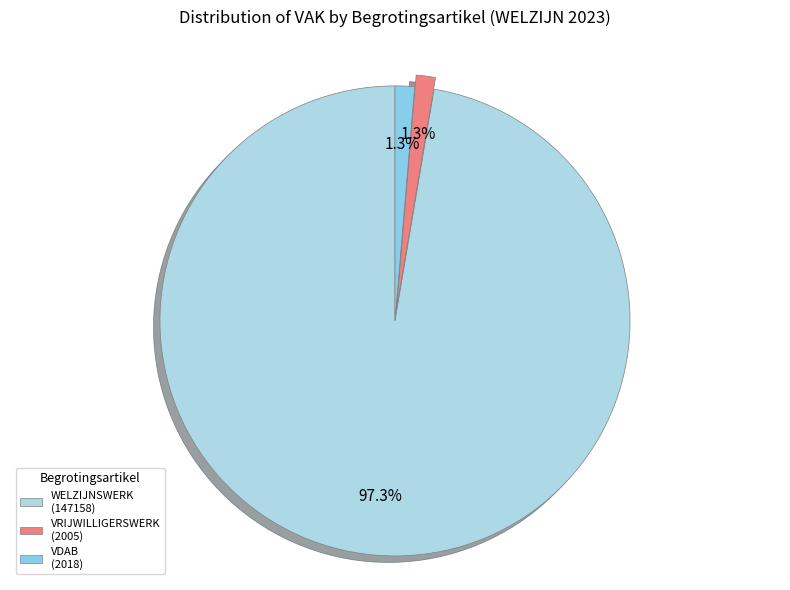

Count the number of slices in the pie.

3